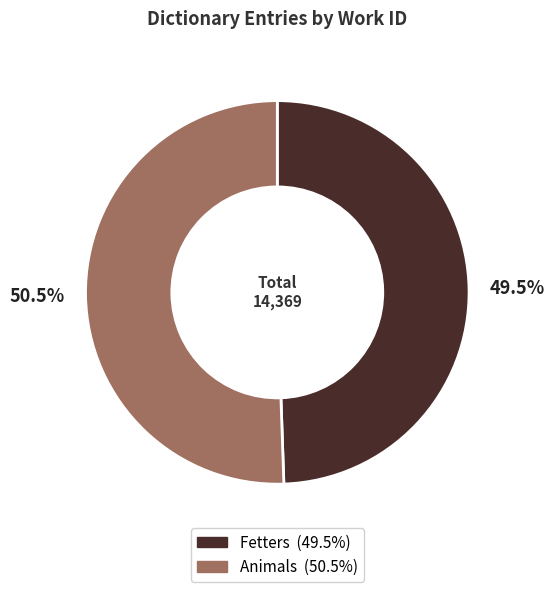

Which category has the biggest portion of the pie?

Animals